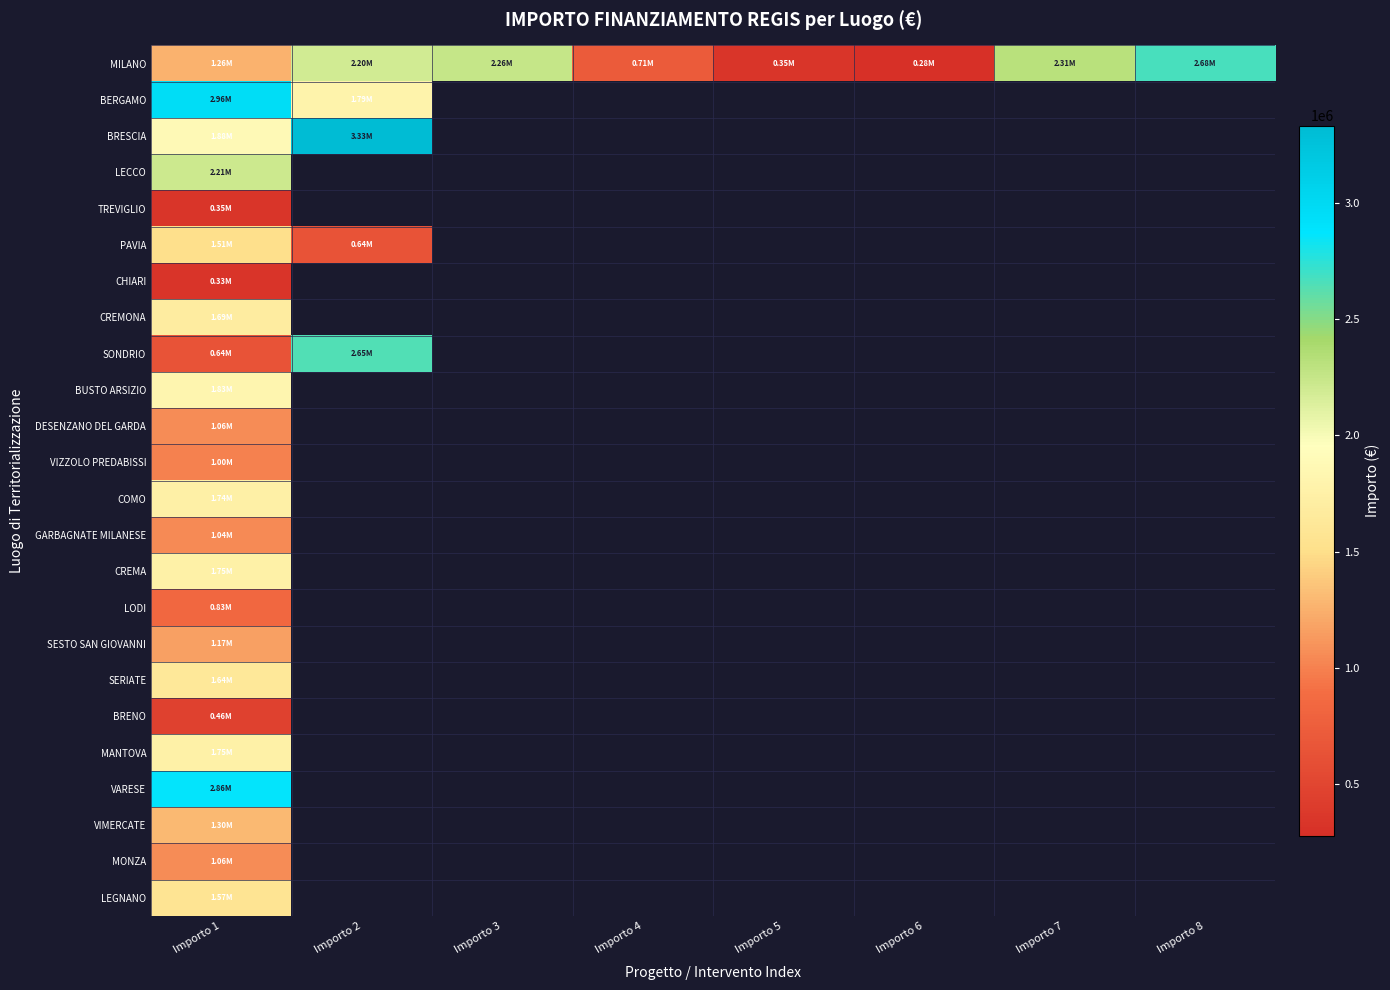

How many data points does each series have?

8